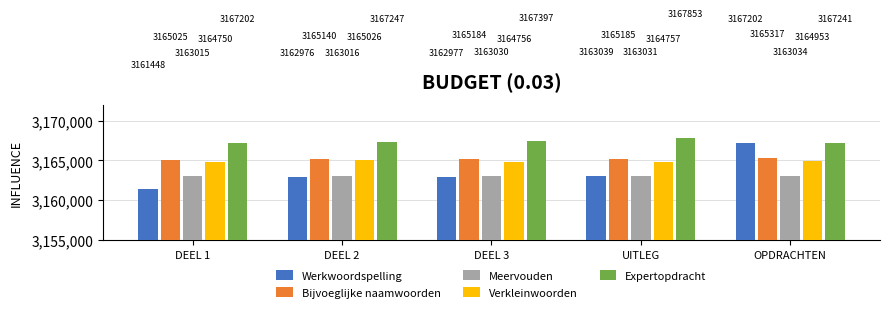

What position from the left is UITLEG?

4